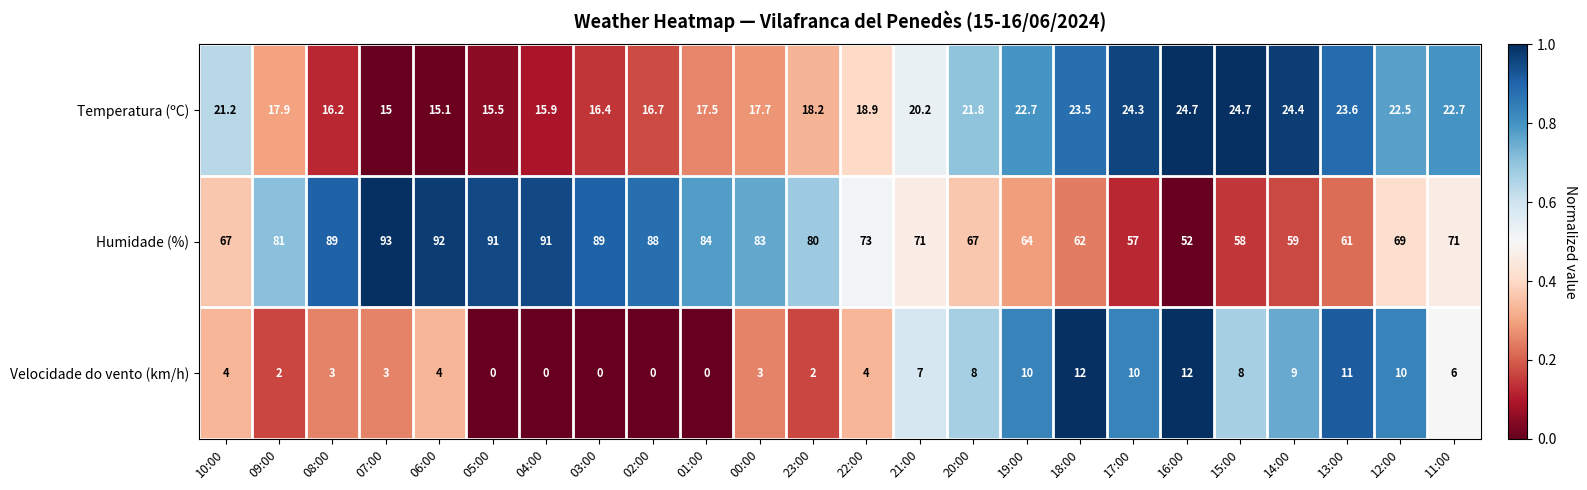

Count the number of categories in the chart.

24